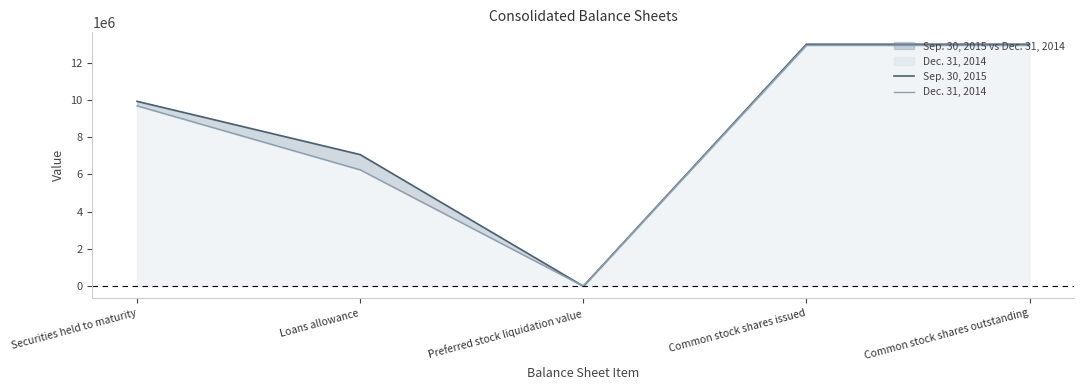

In Dec. 31, 2014, how many points are lower than both neighbors (excluding endpoints)?

1